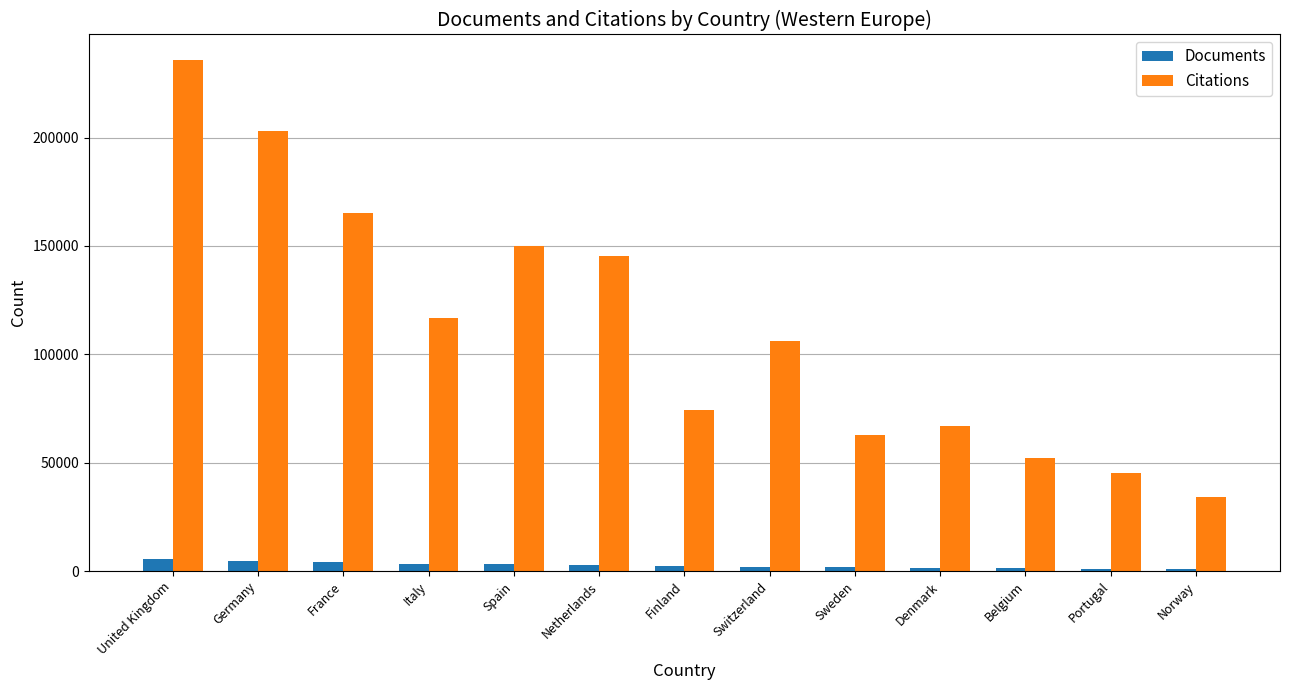

Where is Citations nearest to the value 135070?

Netherlands